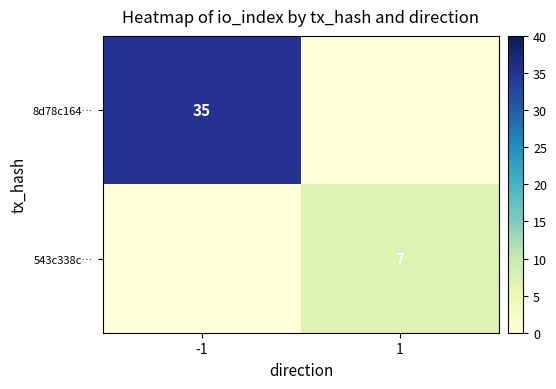

Is it true that 543c338c… equals 3 at 1?

False